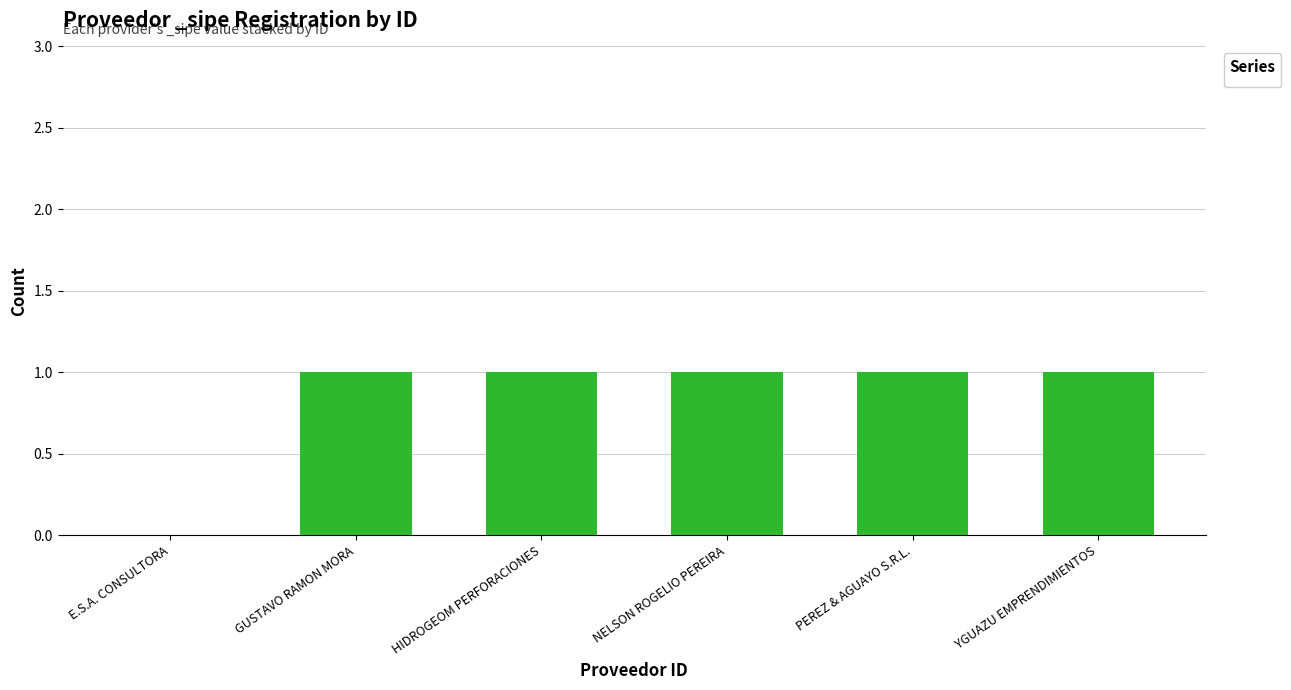

The chart shows a value of 0 at E.S.A. CONSULTORA. True or false?

True